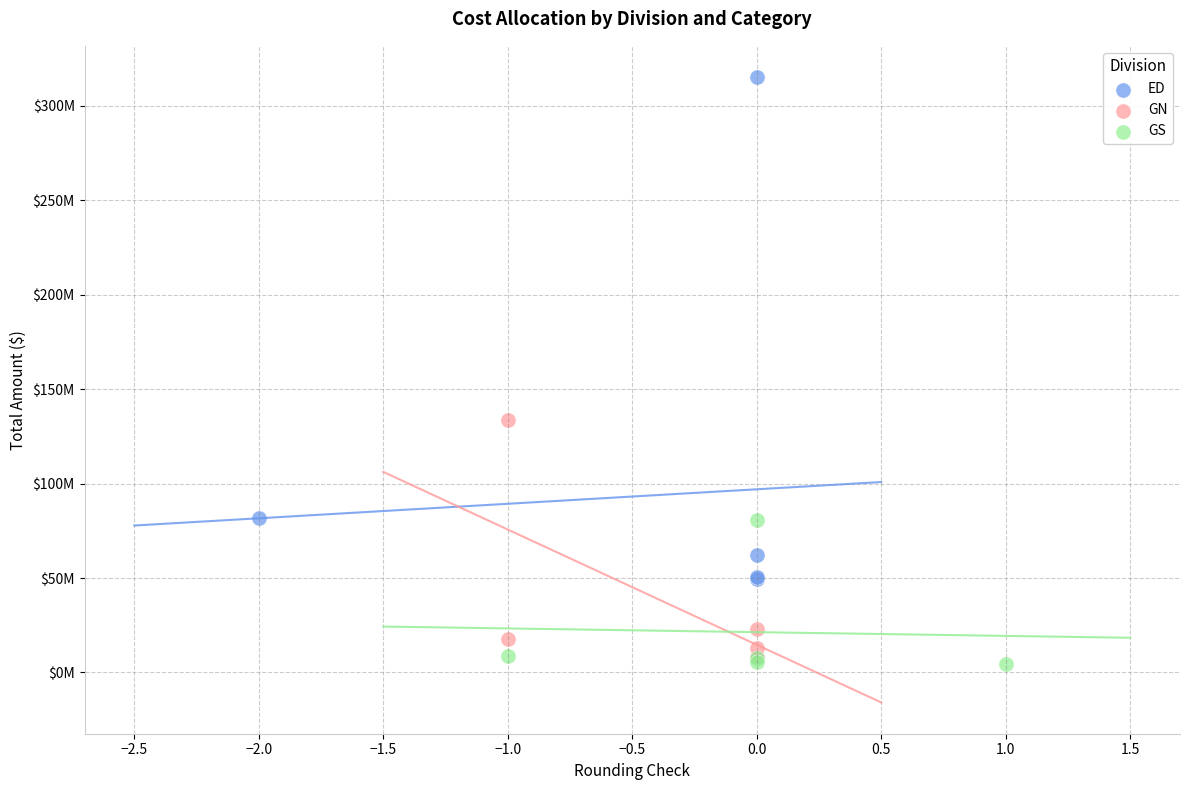

What are all the series names shown in the legend?

ED, GN, GS